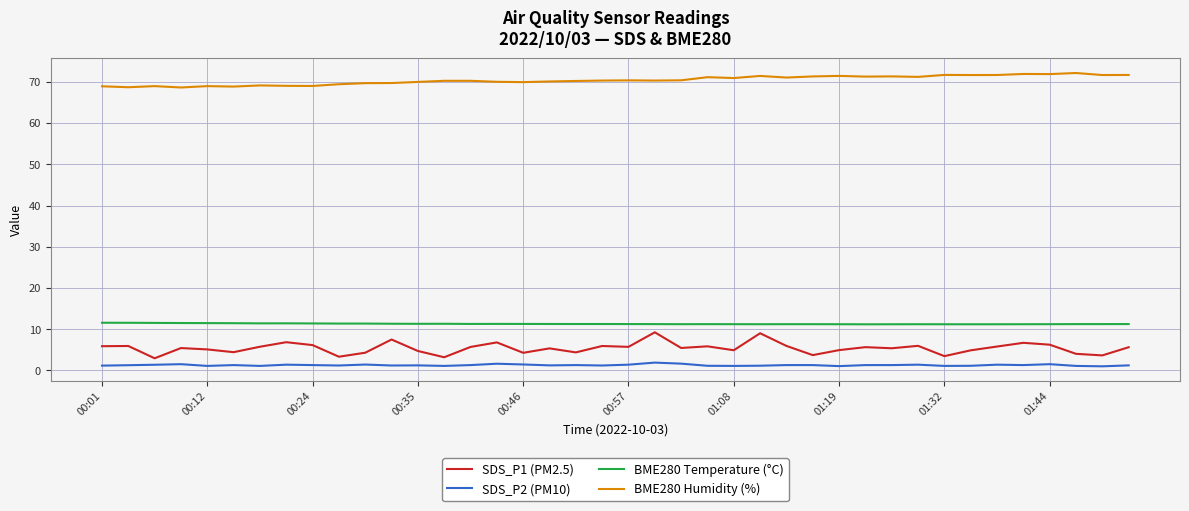

Which series has the largest total across all categories?

BME280 Humidity (%)